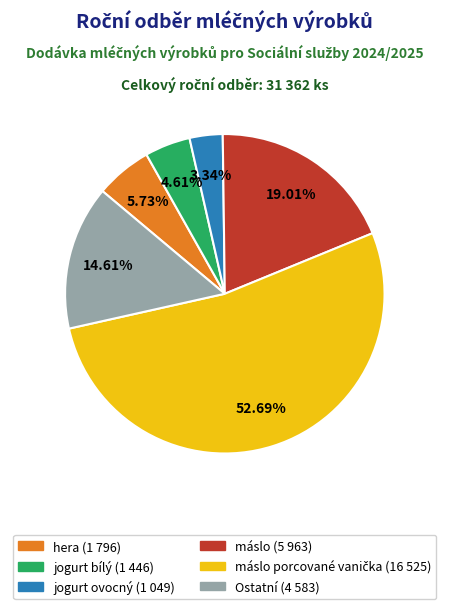

Is there a majority slice in this chart?

Yes